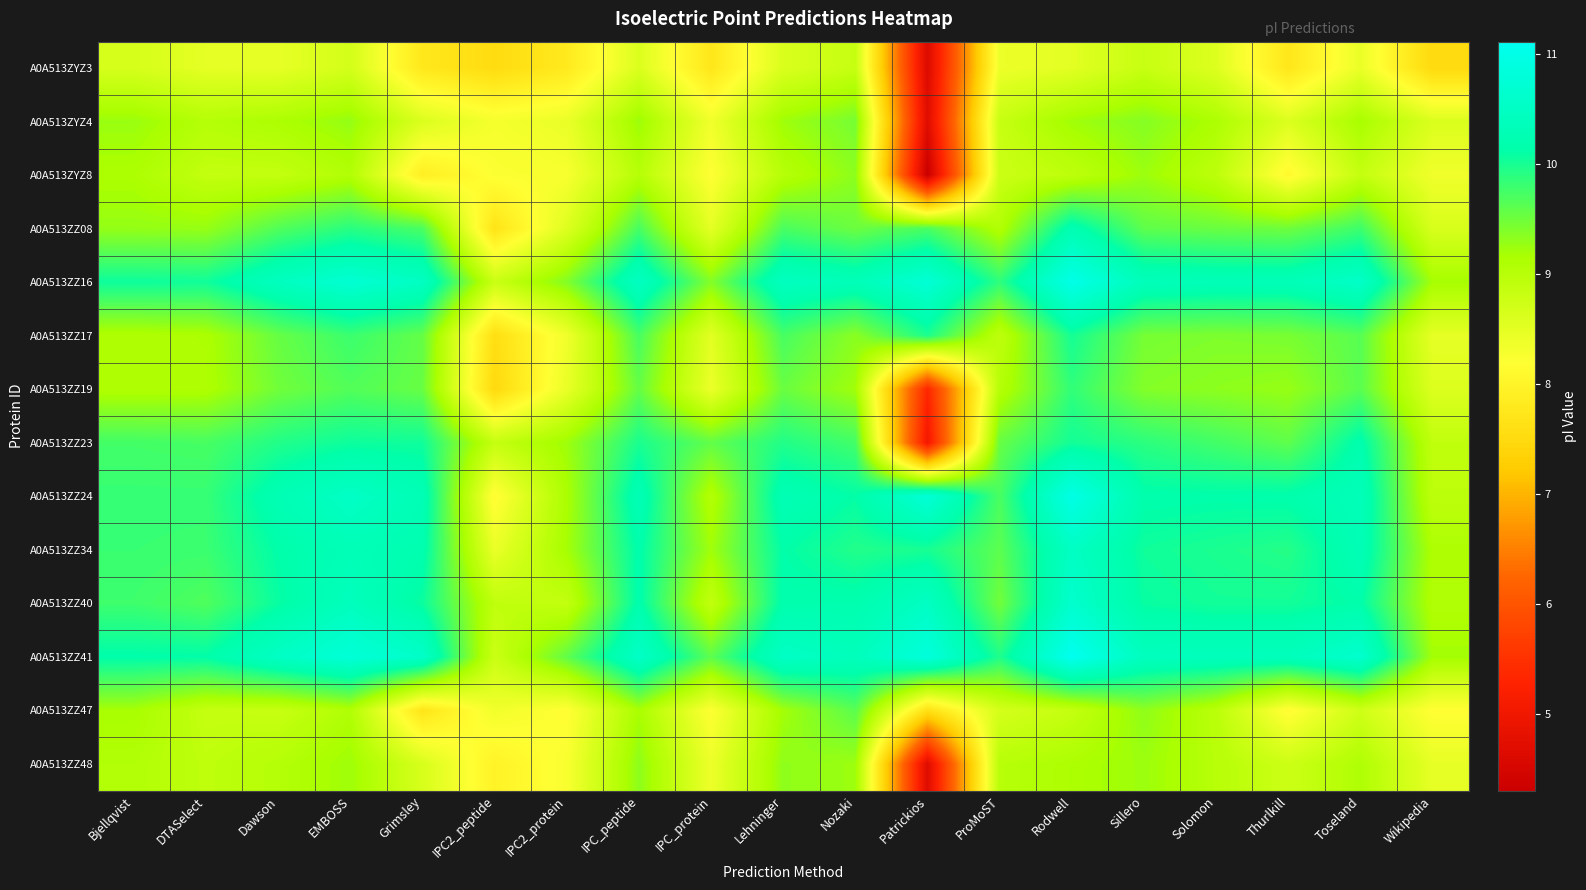

Which series has the widest spread of values?

A0A513ZZ23